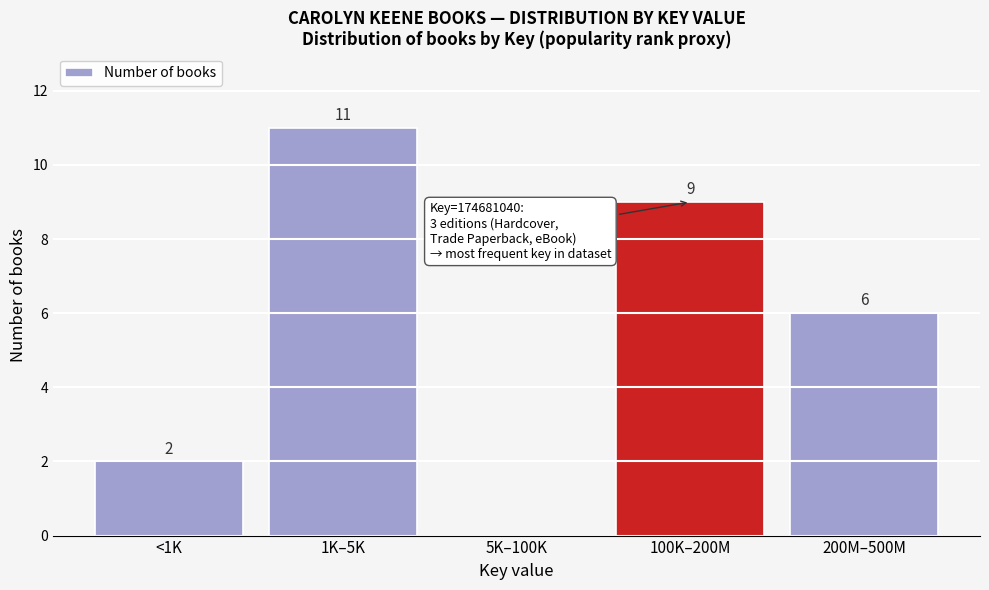

Reading right to left, extract all data points from this chart.

200M–500M=6	100K–200M=9	5K–100K=0	1K–5K=11	<1K=2